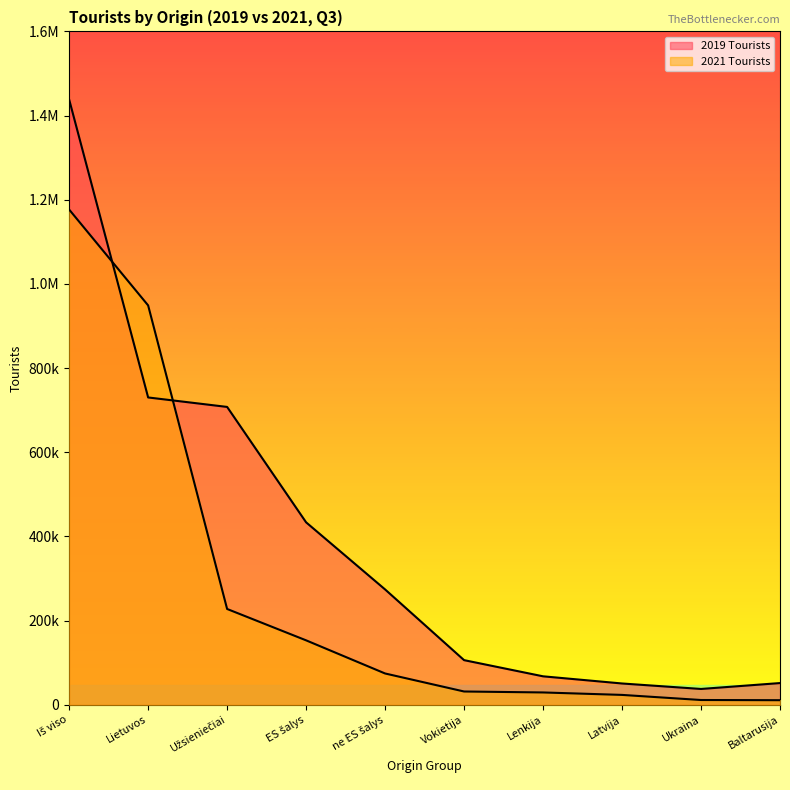

What is the label of the 8th point from the right?

Užsieniečiai